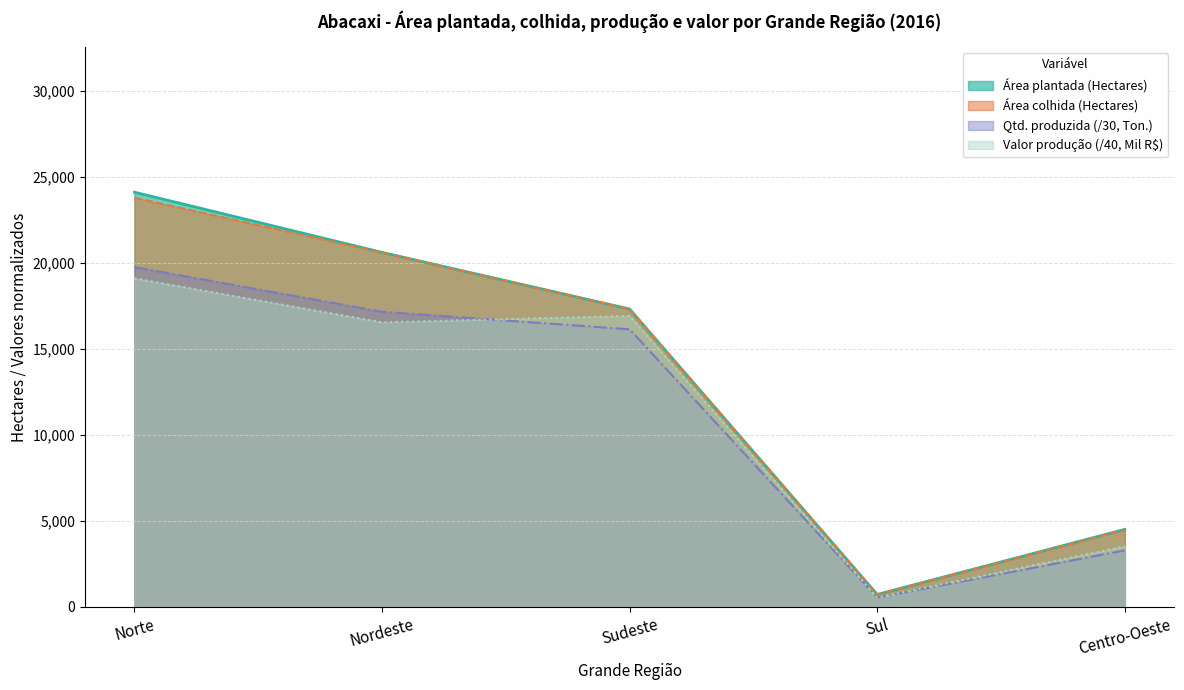

What is the label of the 5th point from the right?

Norte